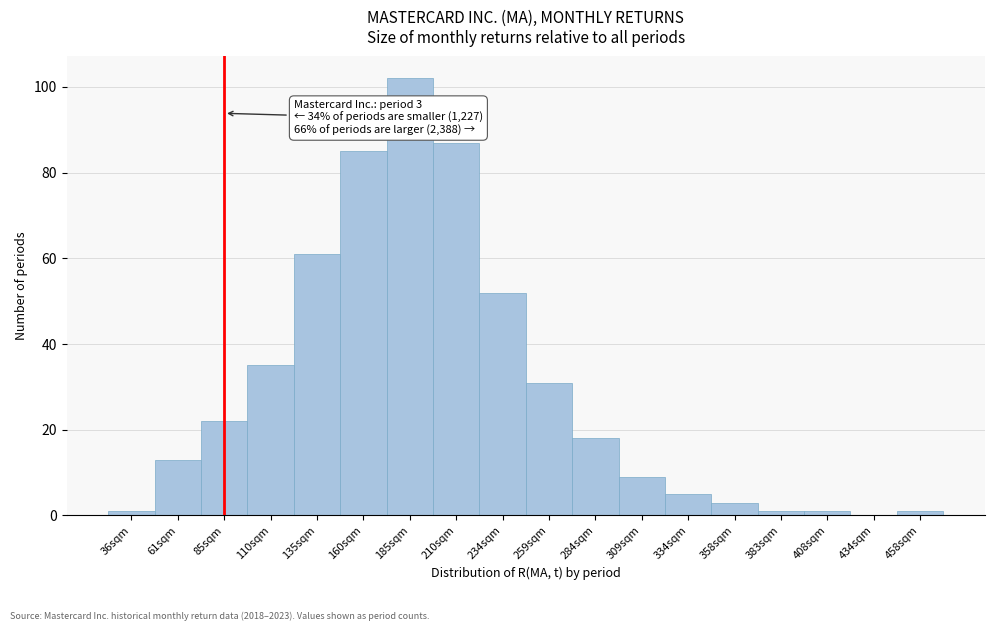

Reading left to right, extract all data points from this chart.

36sqm=1	61sqm=13	85sqm=22	110sqm=35	135sqm=61	160sqm=85	185sqm=102	210sqm=87	234sqm=52	259sqm=31	284sqm=18	309sqm=9	334sqm=5	358sqm=3	383sqm=1	408sqm=1	434sqm=0	458sqm=1